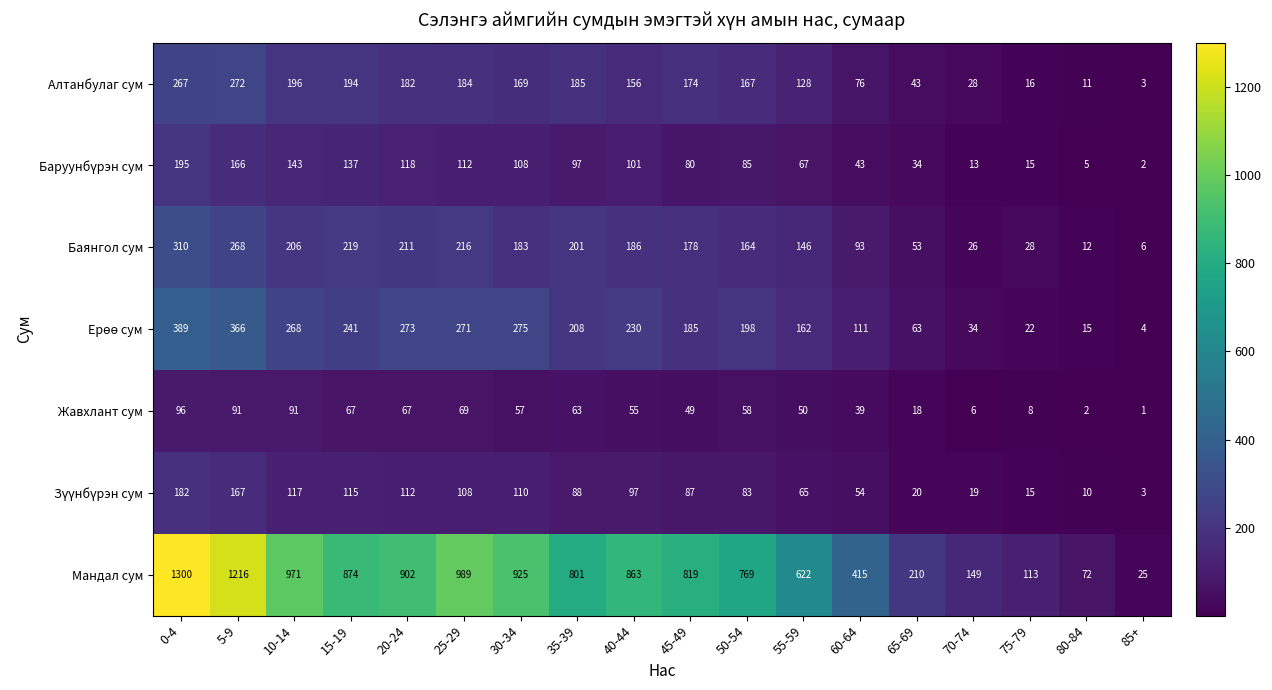

What is the average value of the Алтанбулаг сум series?

136